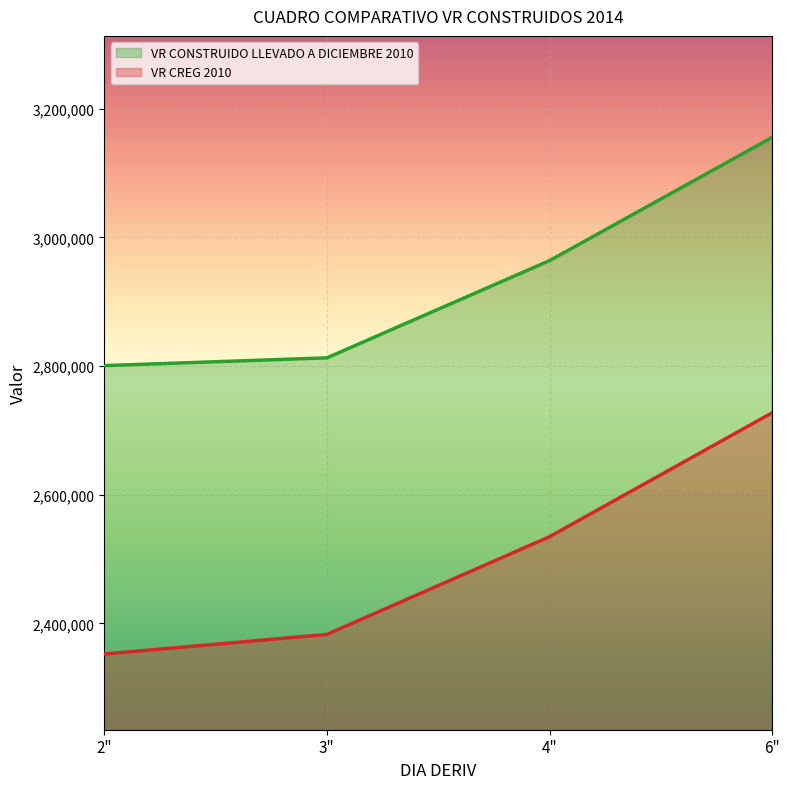

Which series has the widest spread of values?

VR CREG 2010